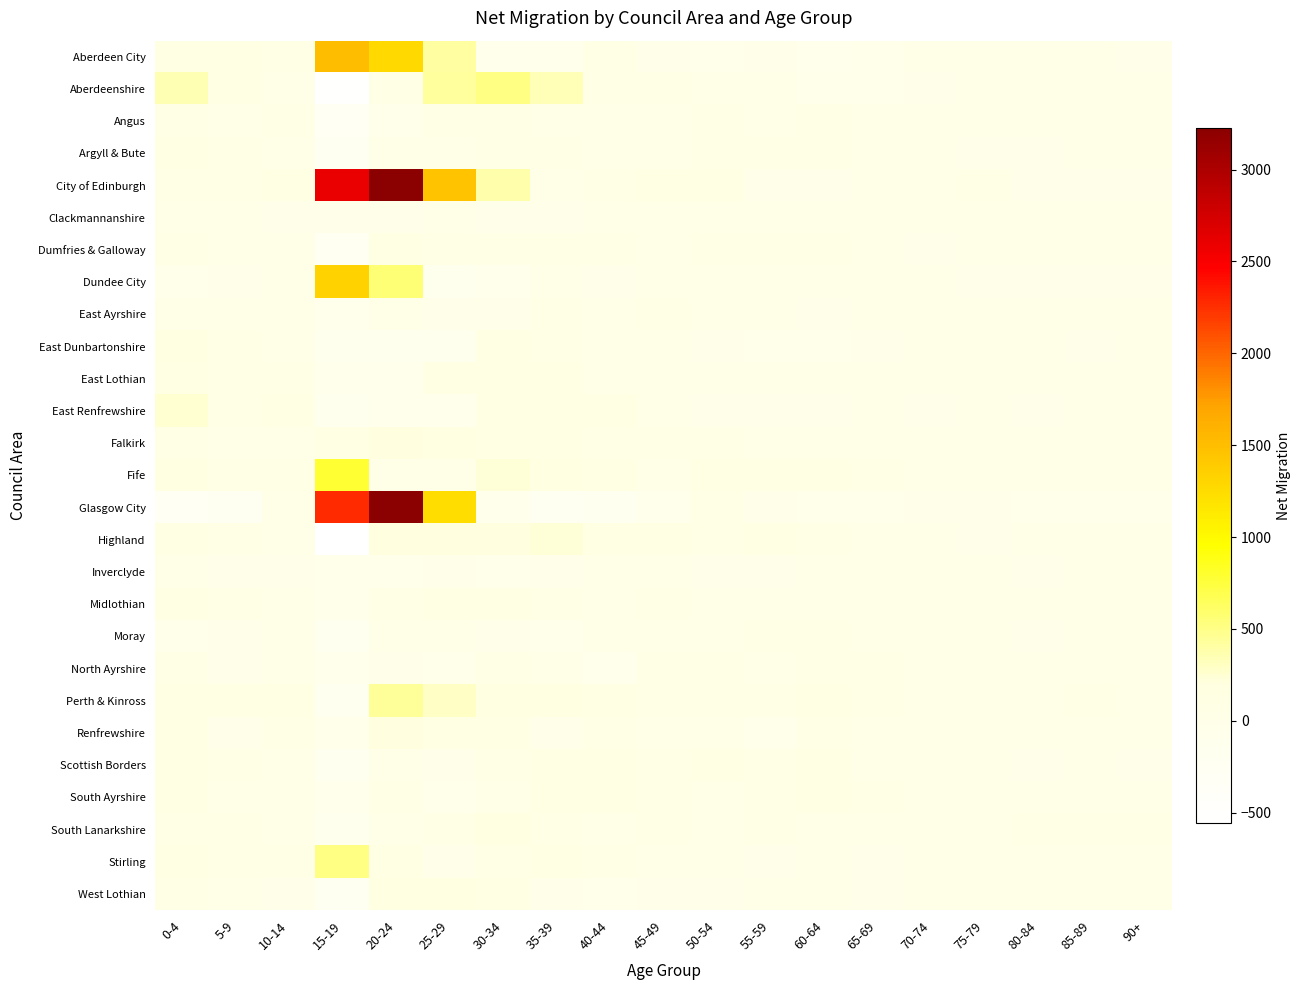

How many distinct data groups are displayed?

27